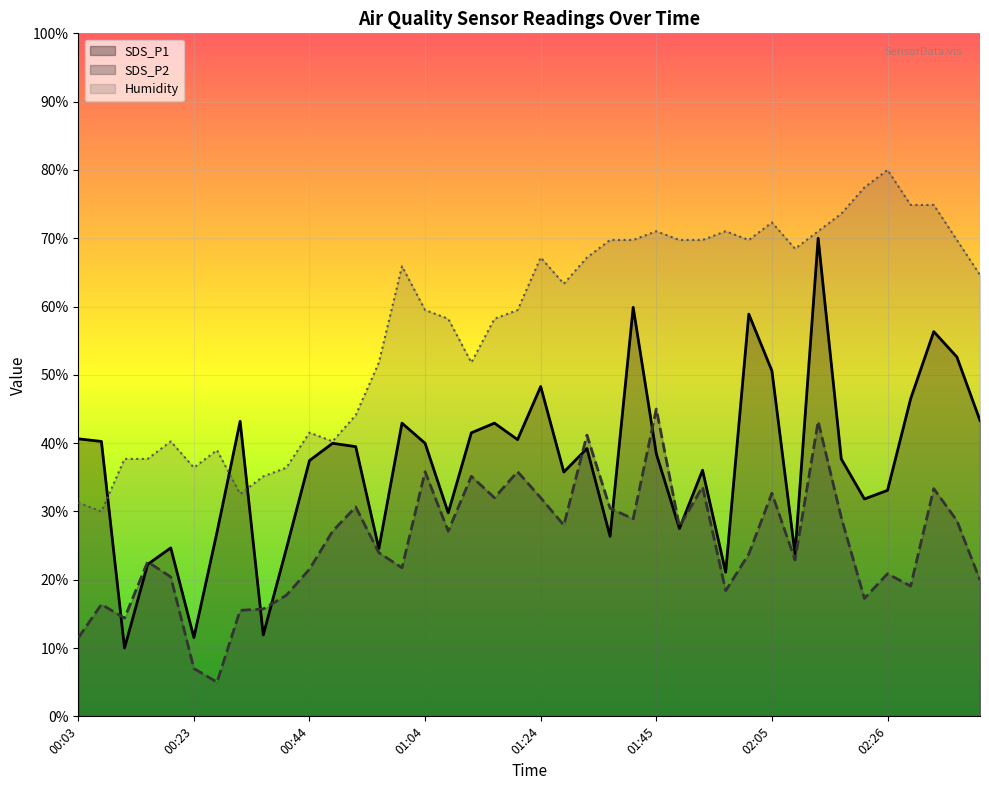

In Humidity, how many points are lower than both neighbors (excluding endpoints)?

8